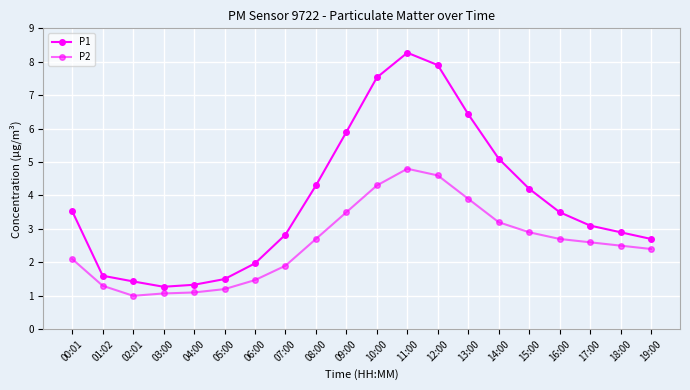

How many interior local valleys does the P2 series have?

1